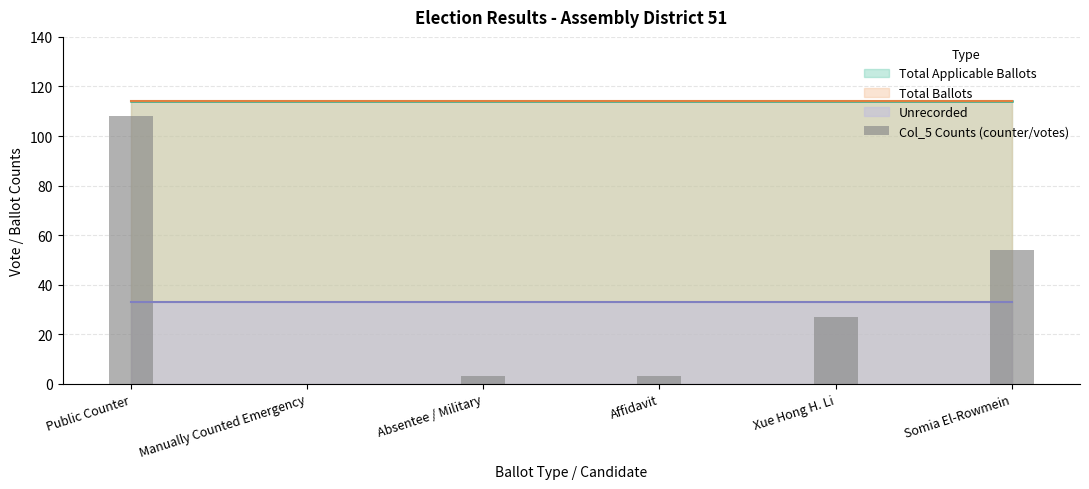

Is it true that the value at Public Counter is 108?

True